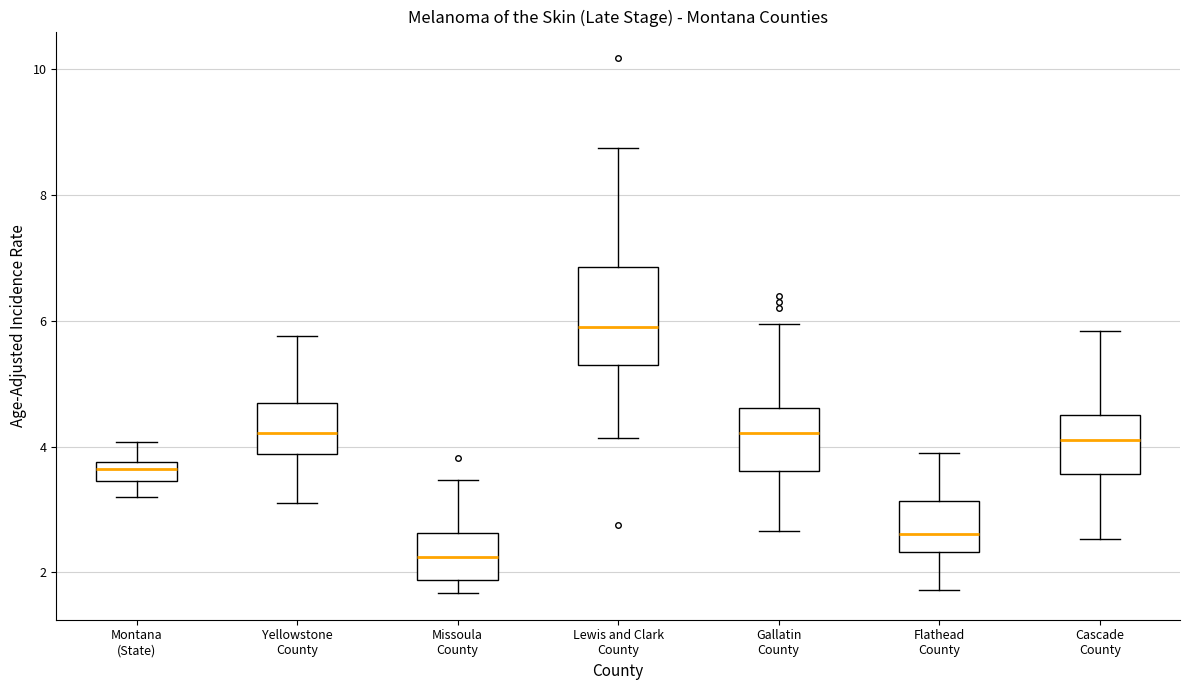

Reading left to right, transcribe this box plot: for each box, give where its median line is, the range the box spans, and where its two whiskers end, as read against the y-axis. The values are not printed on the chart, so give them approximately, as read against the axis.

Montana (State): median 3.6, box 3.4 to 3.8, whiskers 3.2 to 4.0
Yellowstone County: median 4.2, box 3.8 to 4.6, whiskers 3.0 to 5.8
Missoula County: median 2.2, box 1.8 to 2.6, whiskers 1.6 to 3.4
Lewis and Clark County: median 5.8, box 5.2 to 6.8, whiskers 4.2 to 8.8
Gallatin County: median 4.2, box 3.6 to 4.6, whiskers 2.6 to 6.0
Flathead County: median 2.6, box 2.4 to 3.2, whiskers 1.8 to 3.8
Cascade County: median 4.2, box 3.6 to 4.4, whiskers 2.6 to 5.8